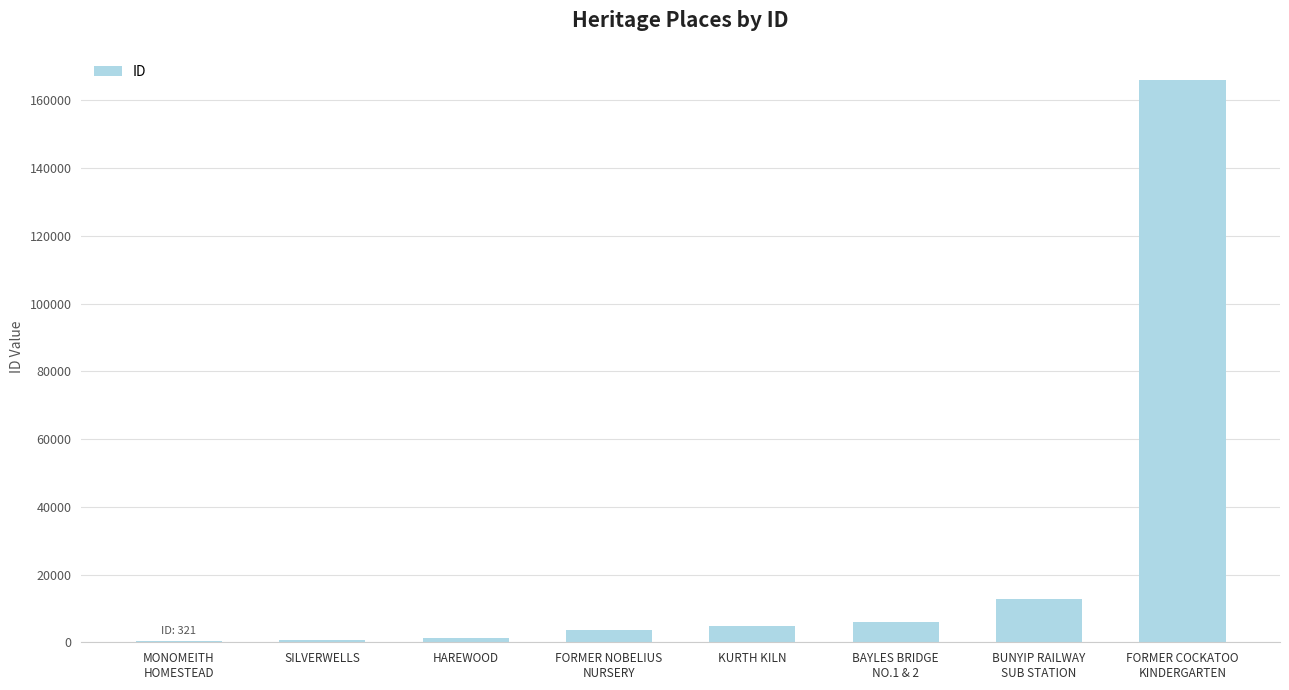

Which label corresponds to the largest value in the chart?

FORMER COCKATOO
KINDERGARTEN